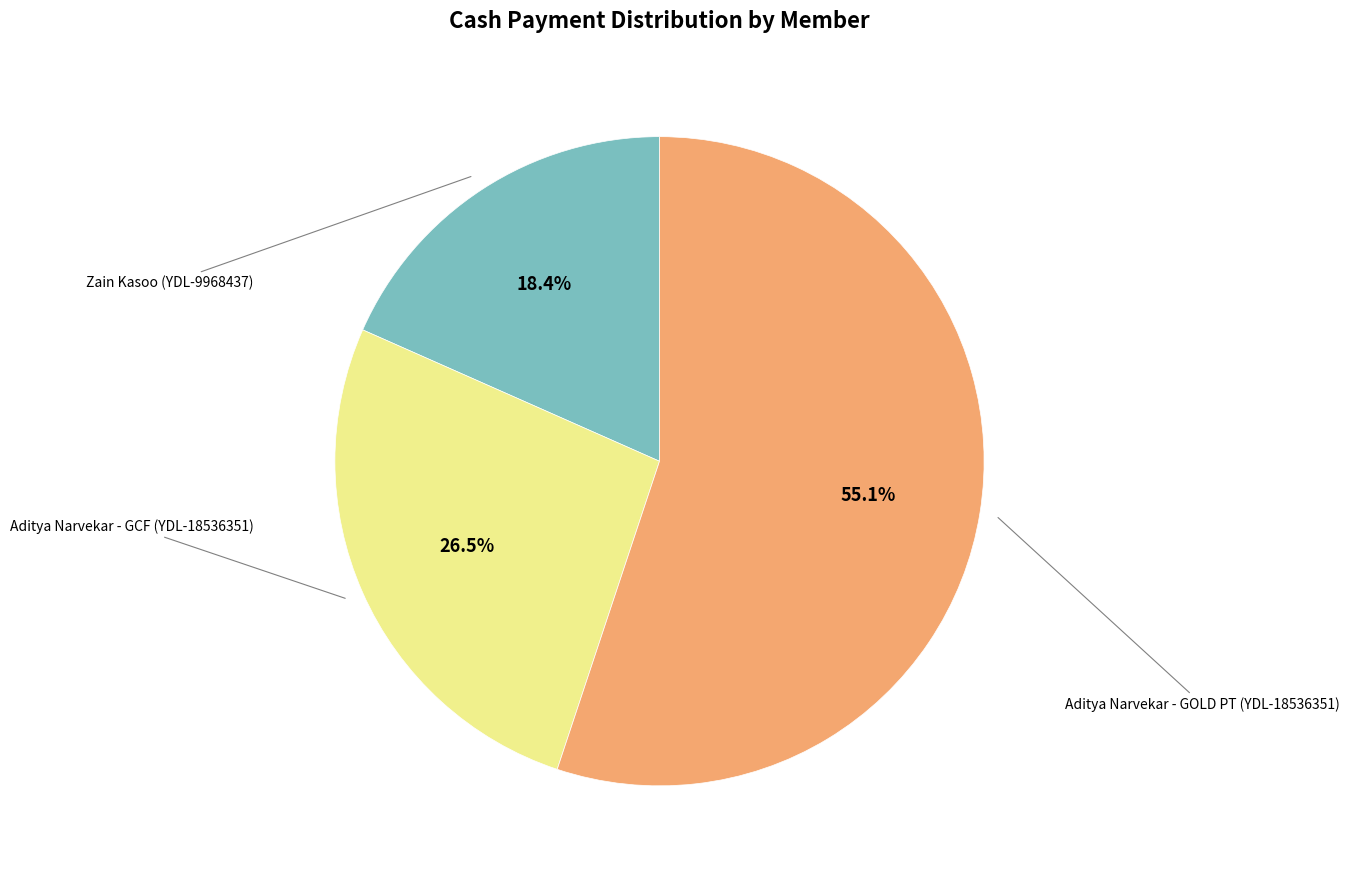

Is there a majority slice in this chart?

Yes